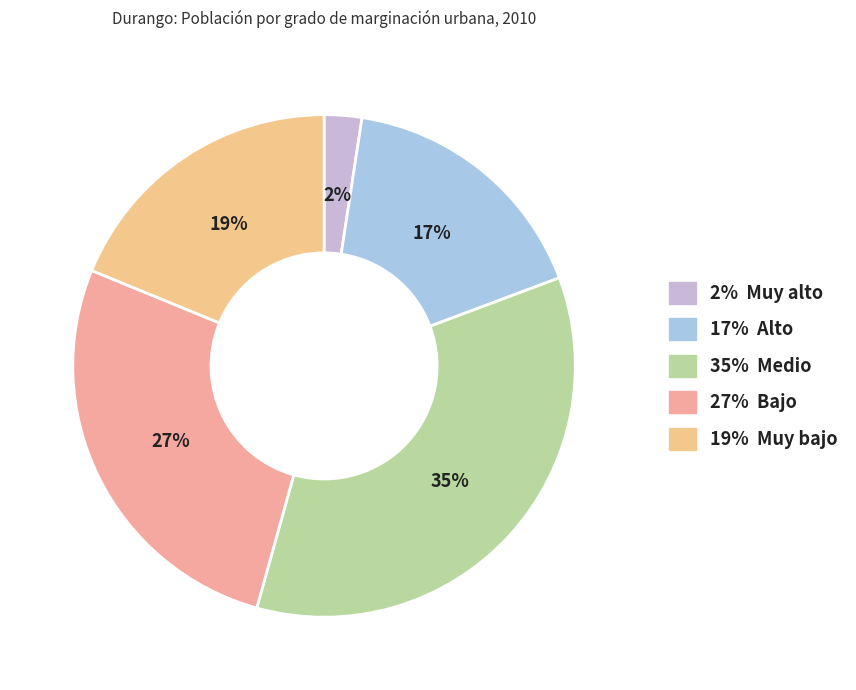

How many slices are in this pie chart?

5